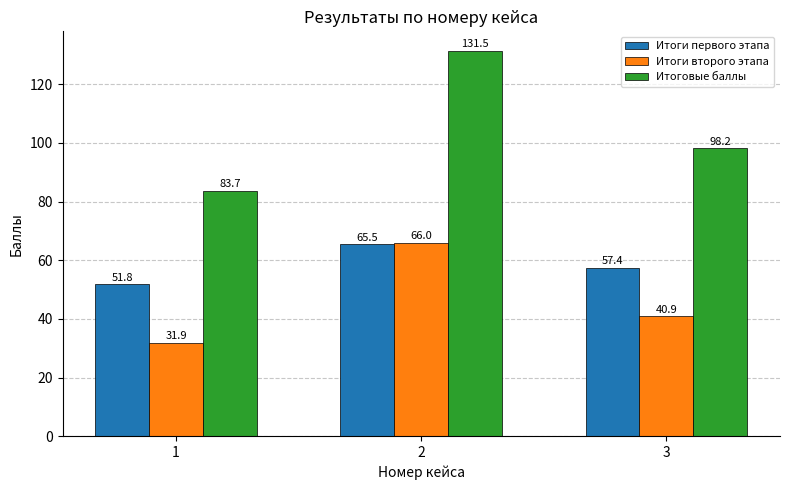

The value of Итоговые баллы at 2 is 69.9. True or false?

False